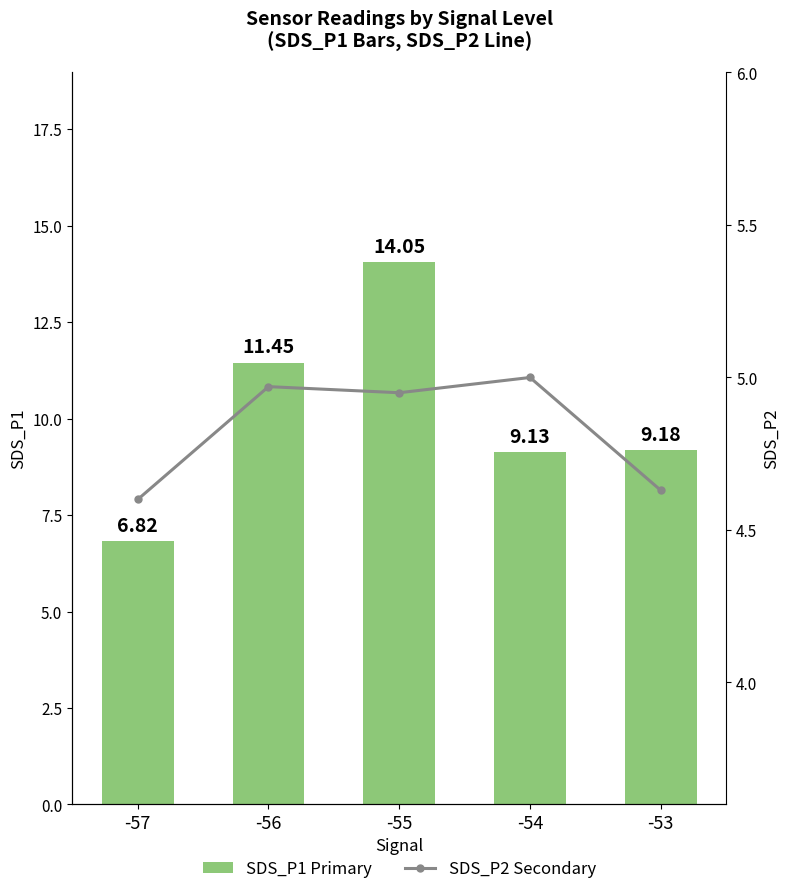

Is the value of SDS_P2 (secondary) at -56 greater than the value of SDS_P1 (Primary) at -54?

No